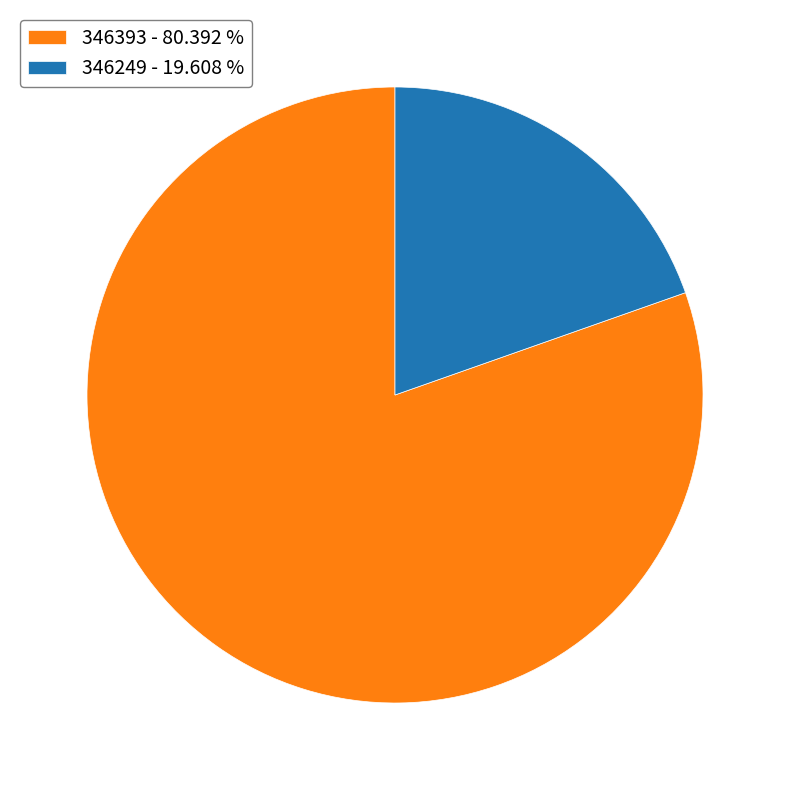

Does 346393 account for over 50% of the chart?

Yes